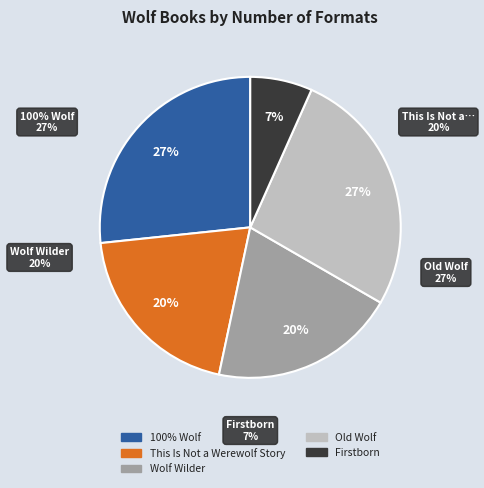

True or false: This Is Not a Werewolf Story accounts for 7% of the total.

False